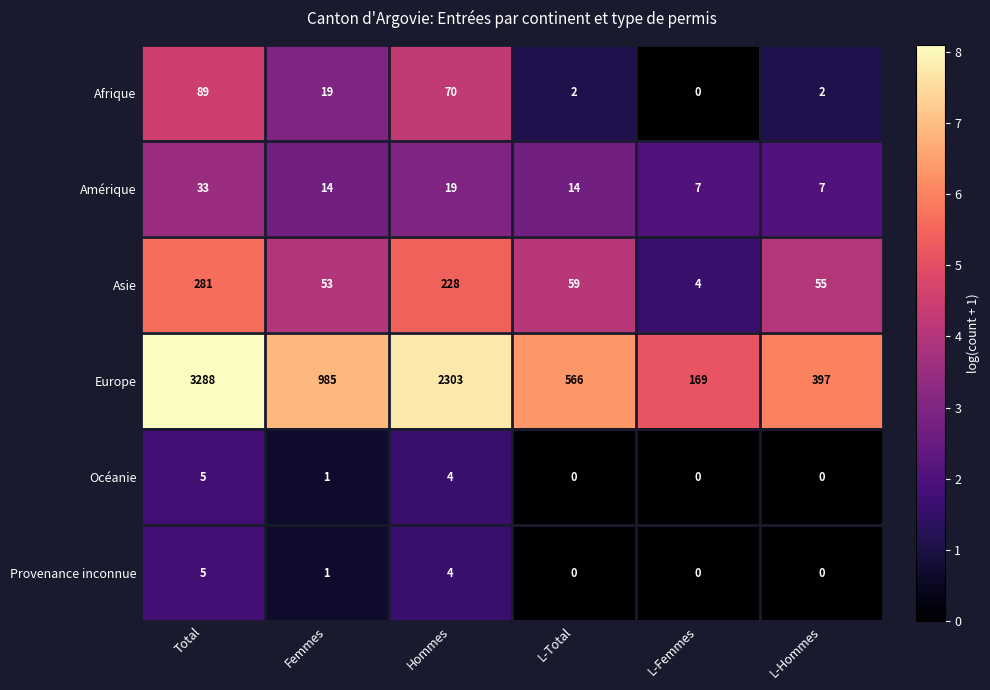

Which series has the widest spread of values?

Europe